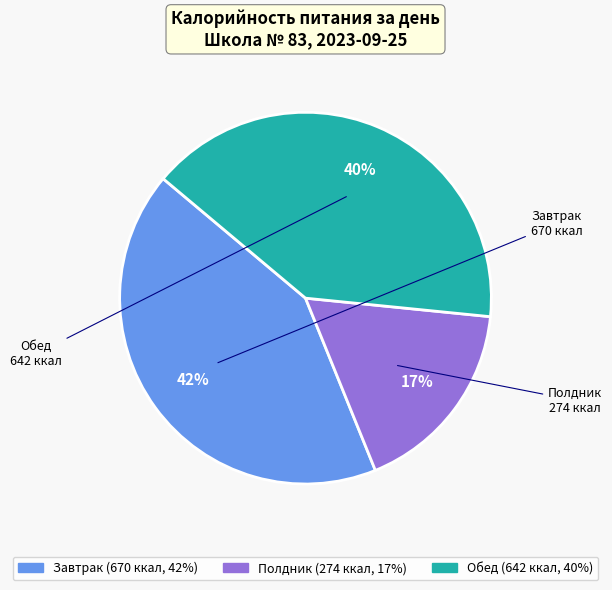

To the nearest percent, what is the combined percentage of Завтрак and Обед?

83%